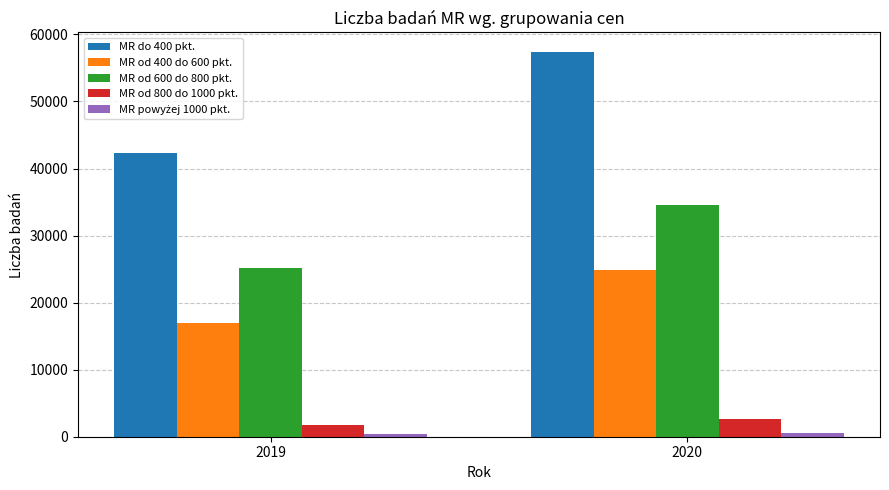

What is the spread (max minus min) of values at 2019?

41918